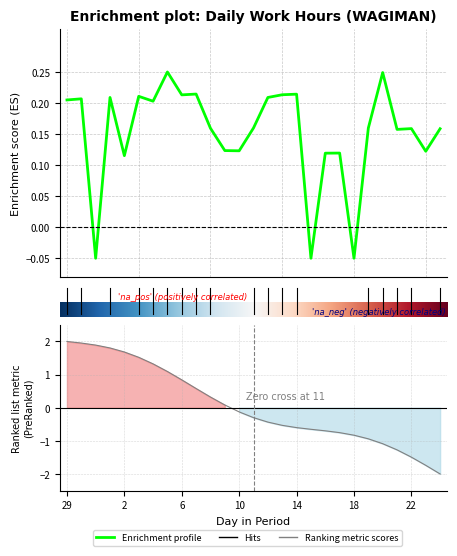

What is the change in value from 15 to 24?

+0.2